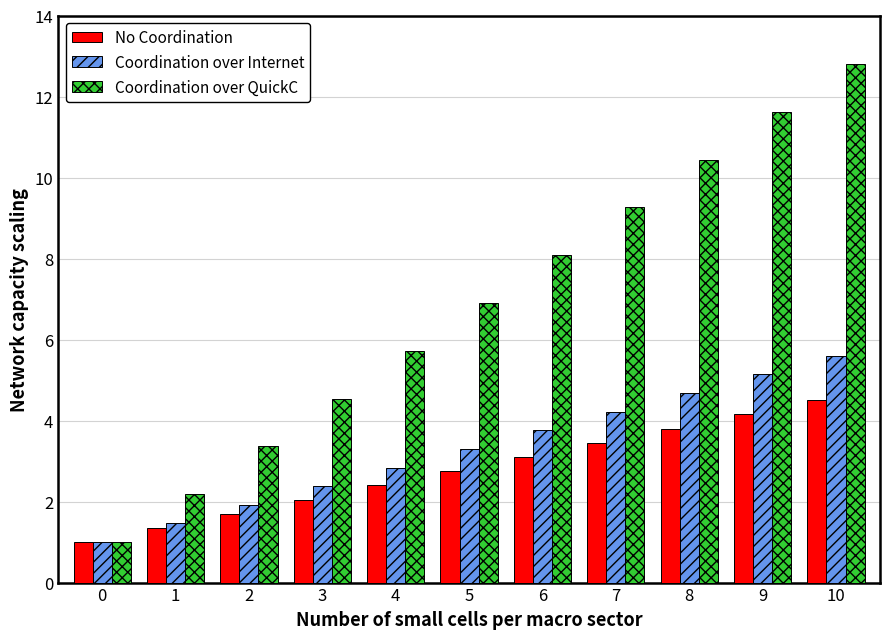

How many values in the Coordination over Internet series exceed 3?

6